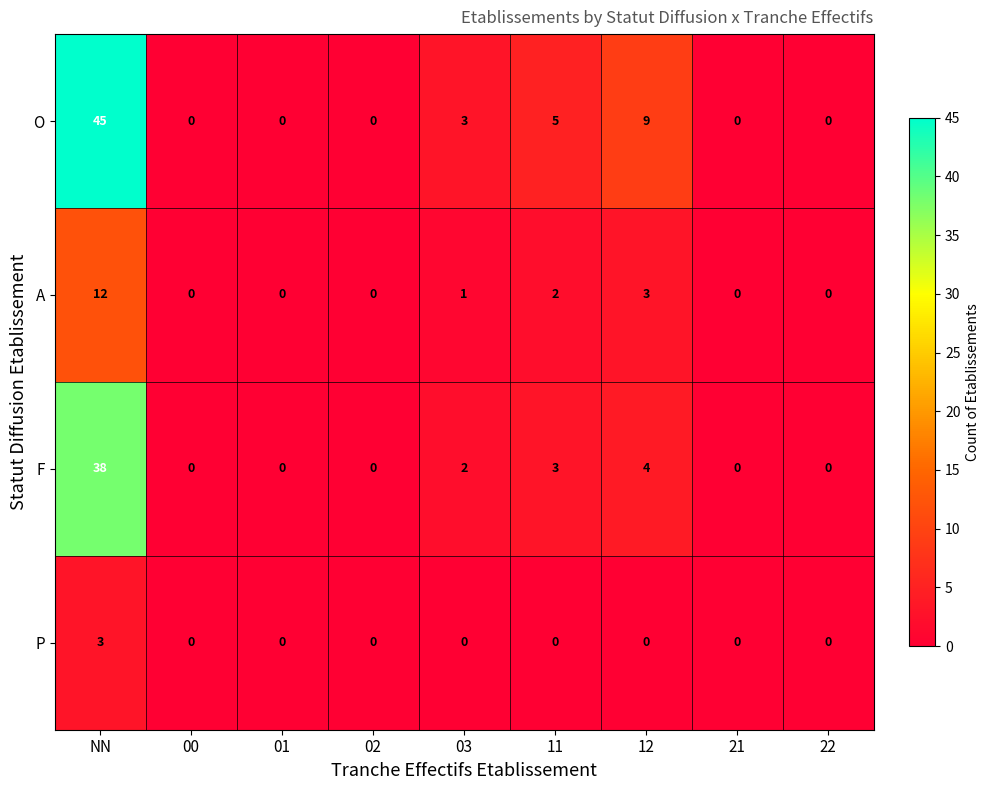

The value of F at 00 is -14. True or false?

False